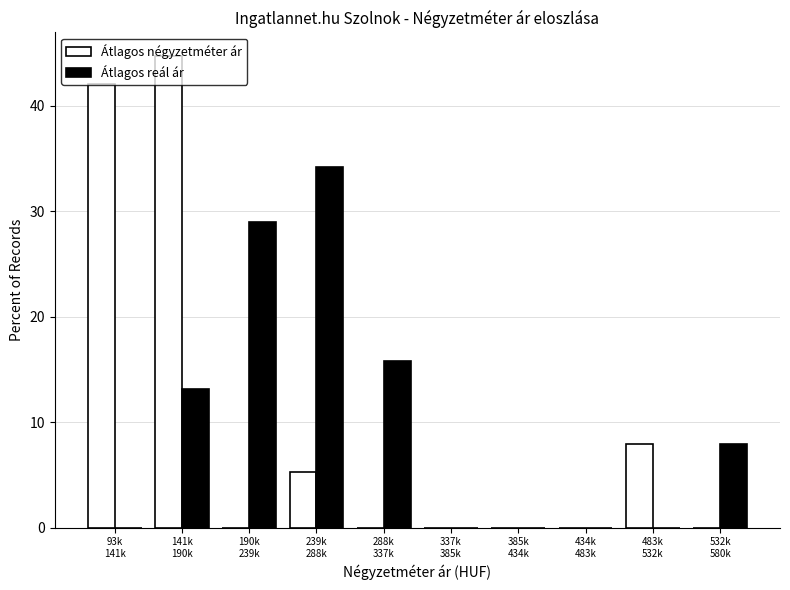

What are all the series names shown in the legend?

Átlagos négyzetméter ár, Átlagos reál ár